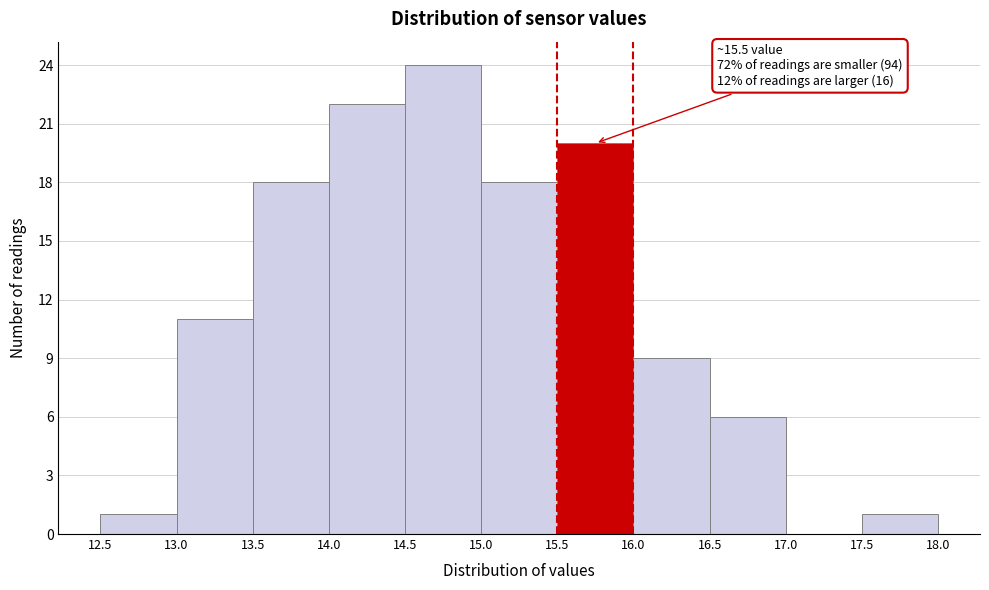

Which range on the x-axis has the tallest bar?

14.5 to 15.0